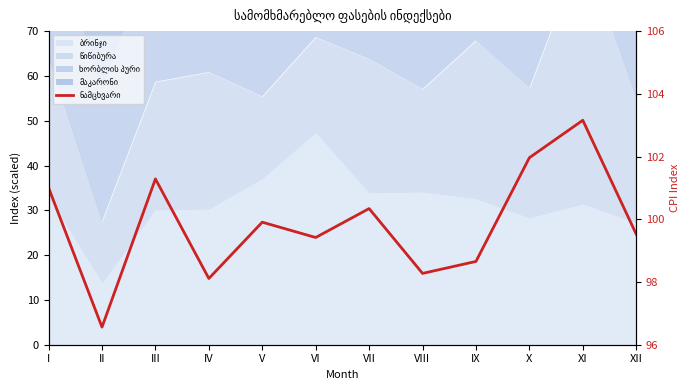

At which label does the data first exceed 99?

I